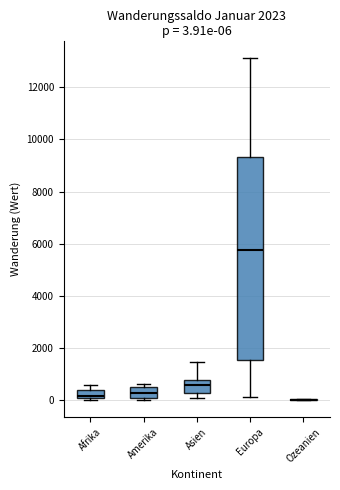

Which box is the tallest, from its lower edge to its upper edge?

Europa